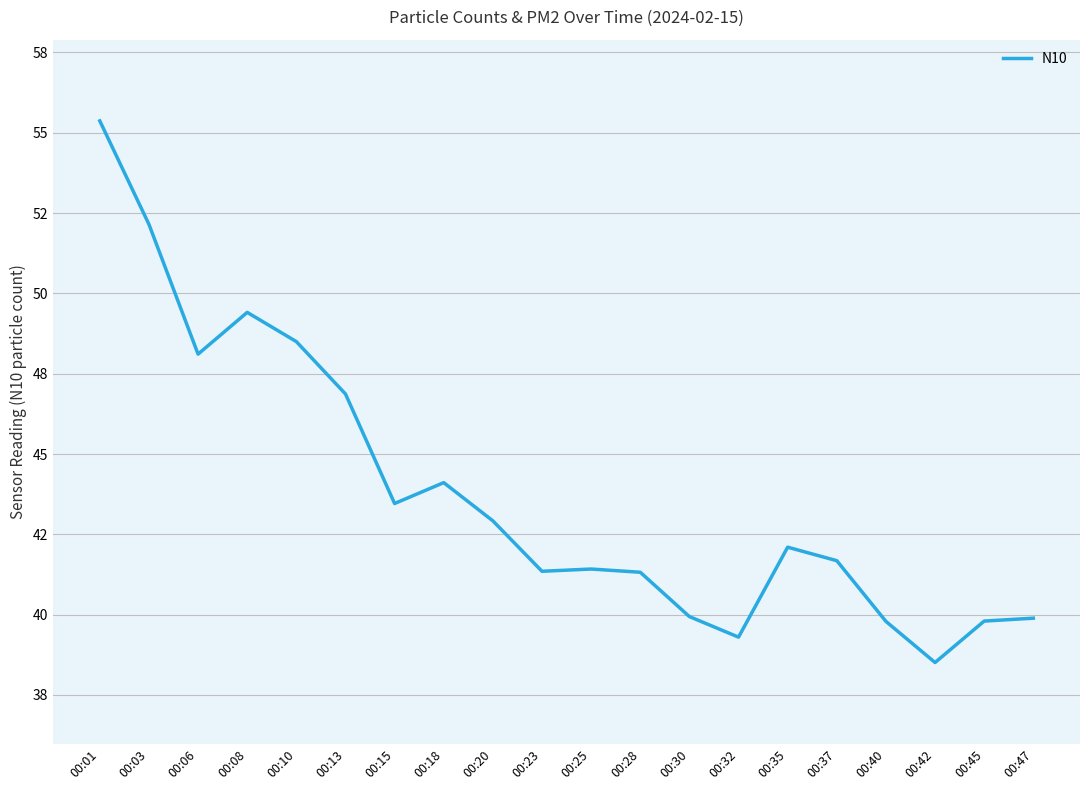

How many interior local valleys (lower than both neighbors) does the data have?

5